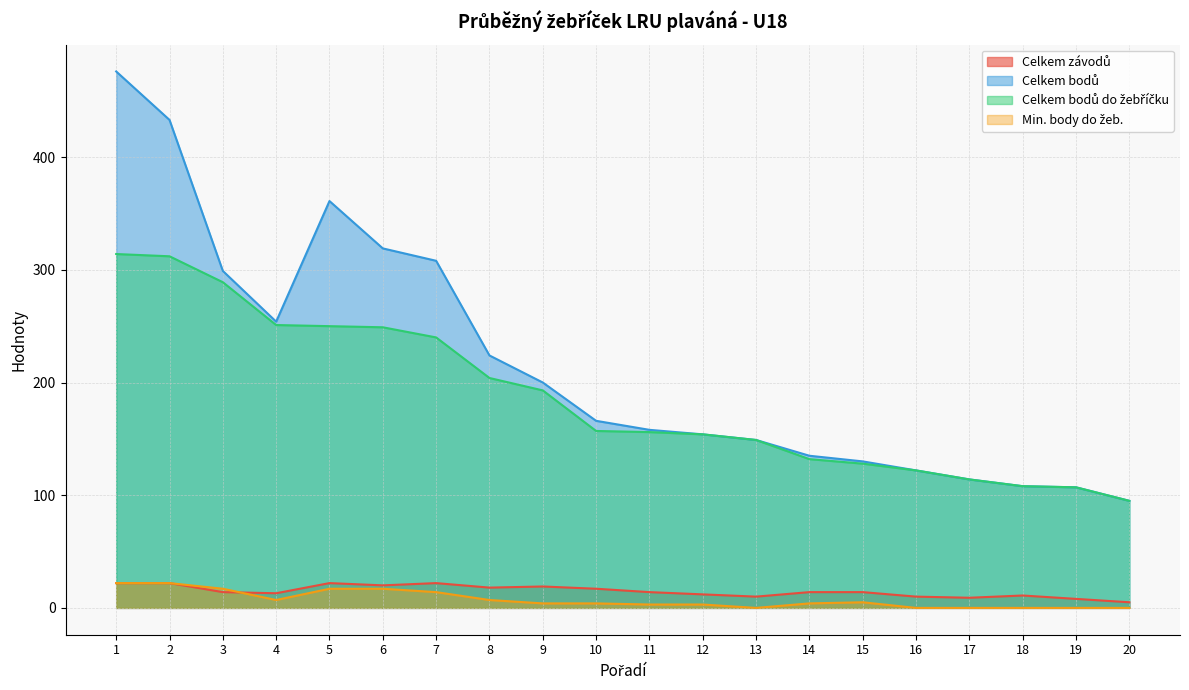

At which label does Celkem bodů do žebříčku first exceed 157?

1